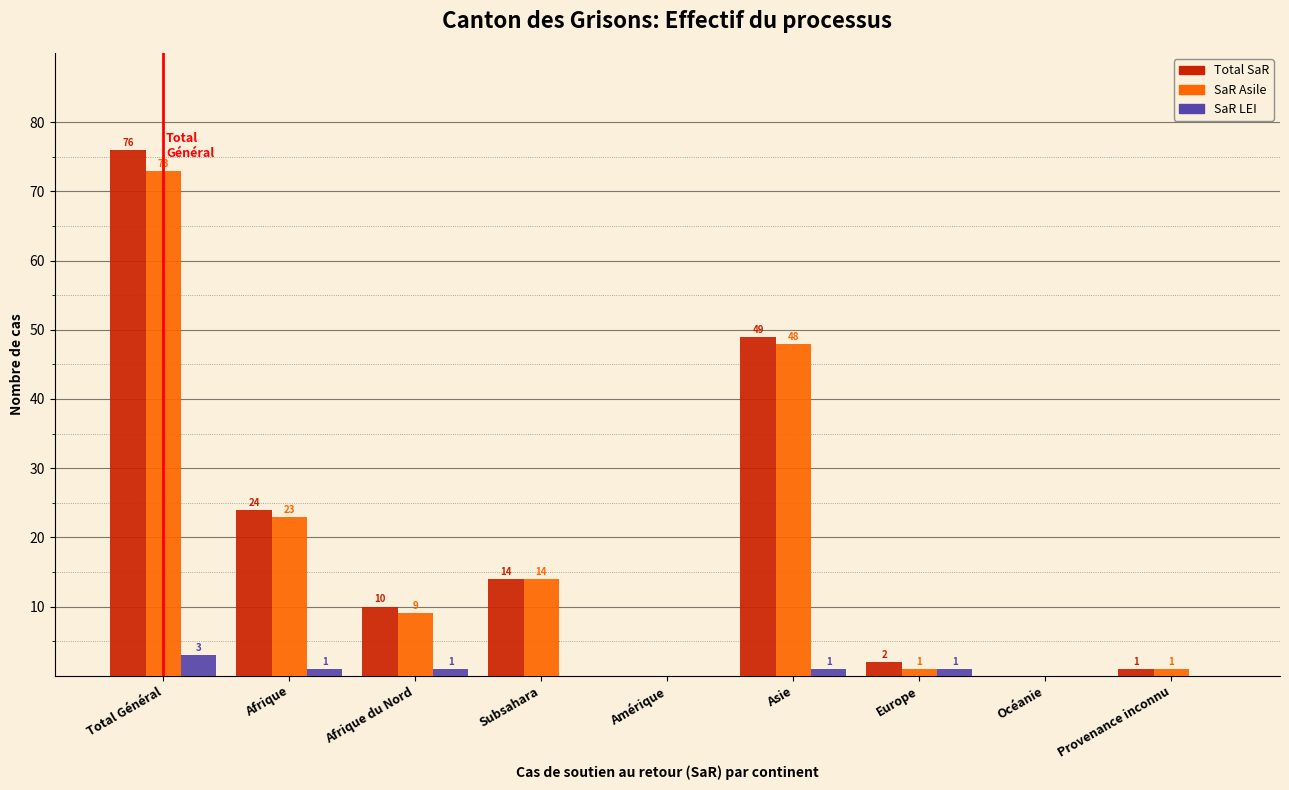

Reading right to left, what are all the values shown in this chart?

Total SaR: Provenance inconnu=1	Océanie=0	Europe=2	Asie=49	Amérique=0	Subsahara=14	Afrique du Nord=10	Afrique=24	Total Général=76
SaR Asile: Provenance inconnu=1	Océanie=0	Europe=1	Asie=48	Amérique=0	Subsahara=14	Afrique du Nord=9	Afrique=23	Total Général=73
SaR LEI: Provenance inconnu=0	Océanie=0	Europe=1	Asie=1	Amérique=0	Subsahara=0	Afrique du Nord=1	Afrique=1	Total Général=3